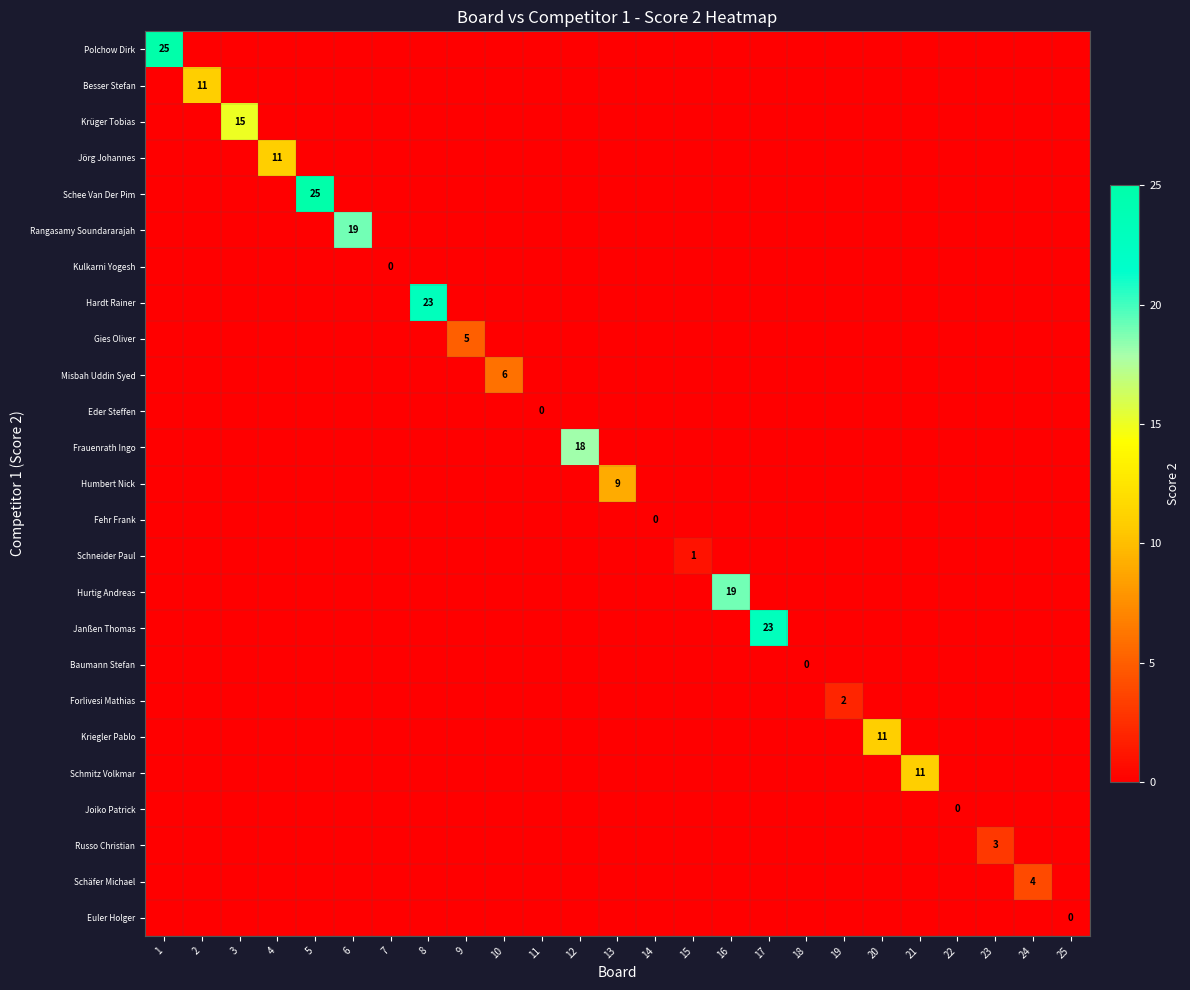

Which series changed the most between 9 and 15?

Gies Oliver